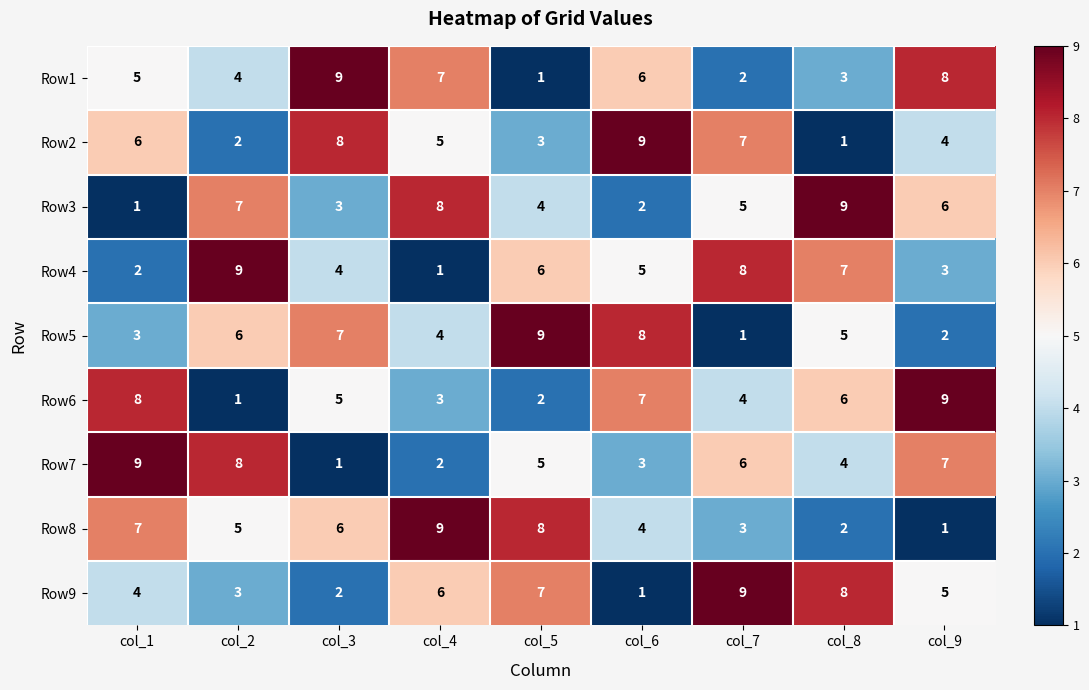

At how many categories does at least one series exceed 5?

9